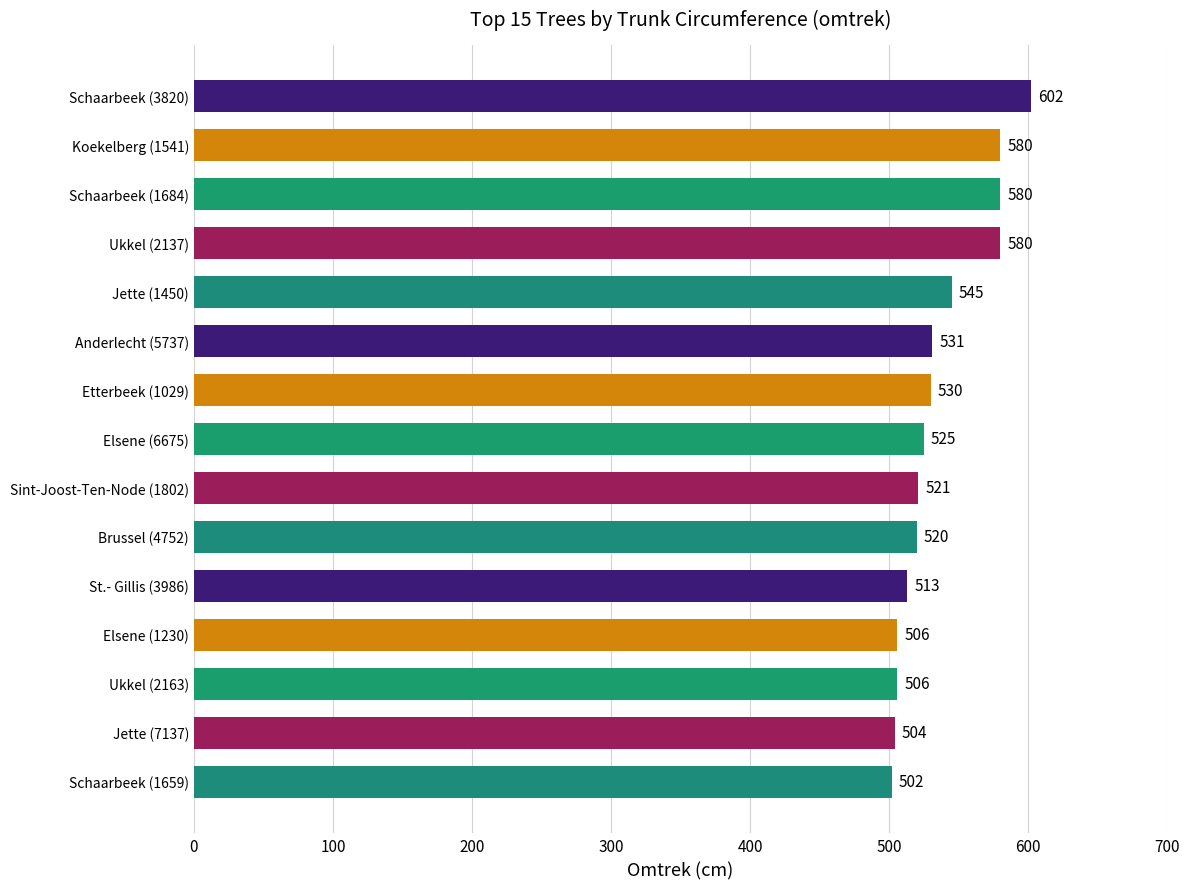

At which label is the value closest to 552?

Jette (1450)